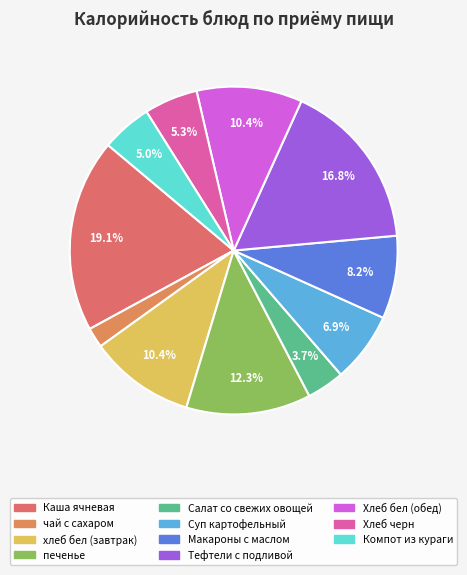

How many slices are in this pie chart?

11